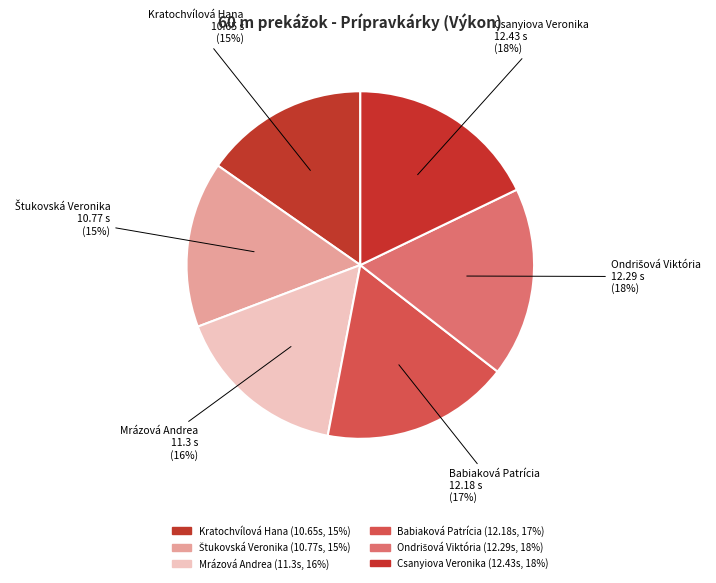

To the nearest percent, what is the average slice percentage?

17%